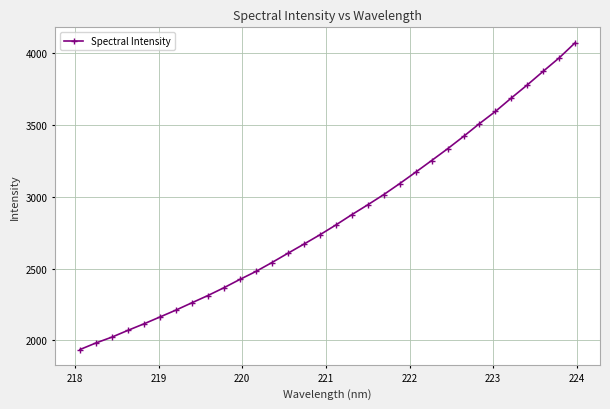

What is the value of the 23rd point from the left?

3252.4